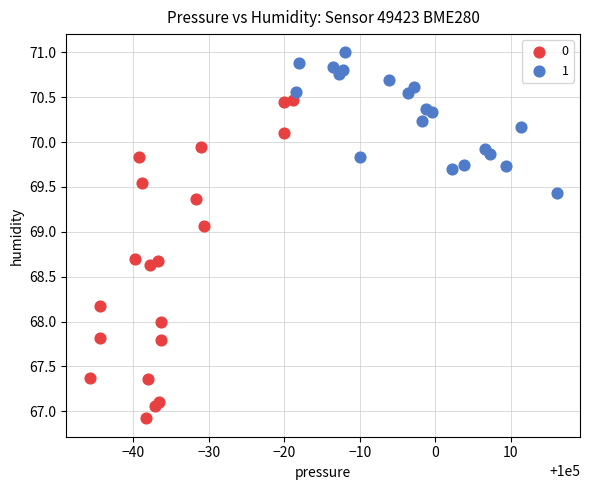

What are all the series names shown in the legend?

0, 1